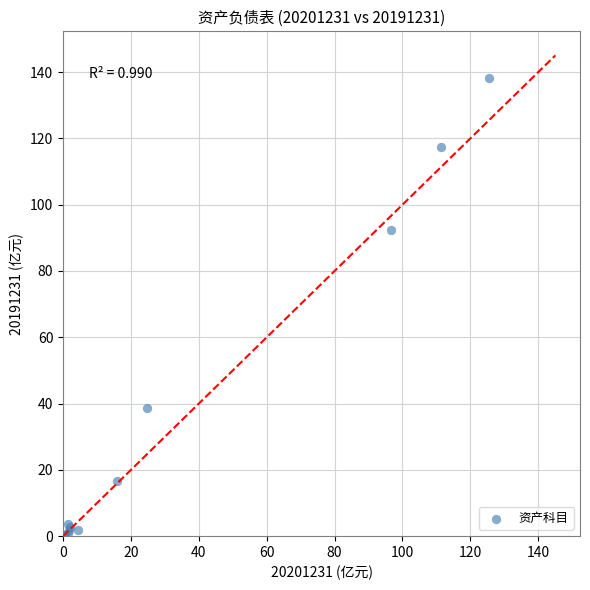

What Y value in the scatter plot is closest to 69?

92.4